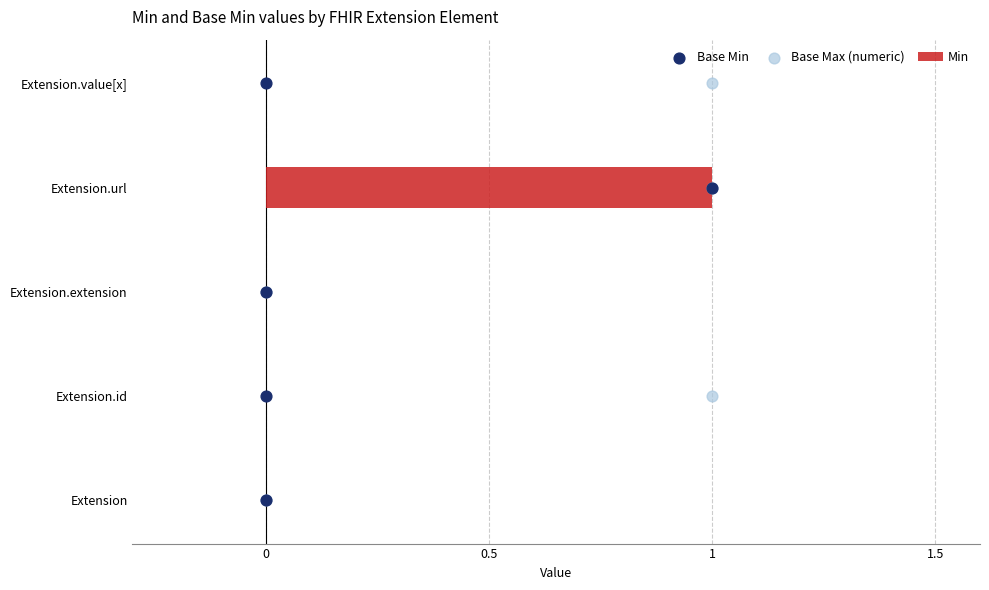

At which label does Min reach its peak?

Extension.url